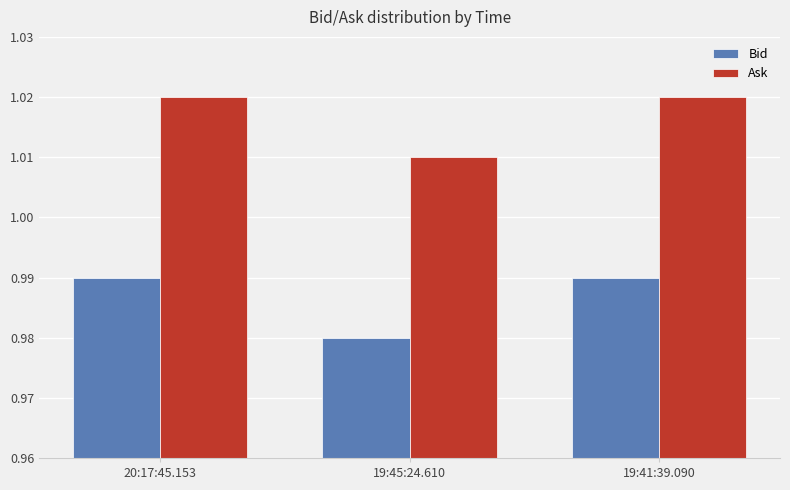

How many series are shown in this chart?

2